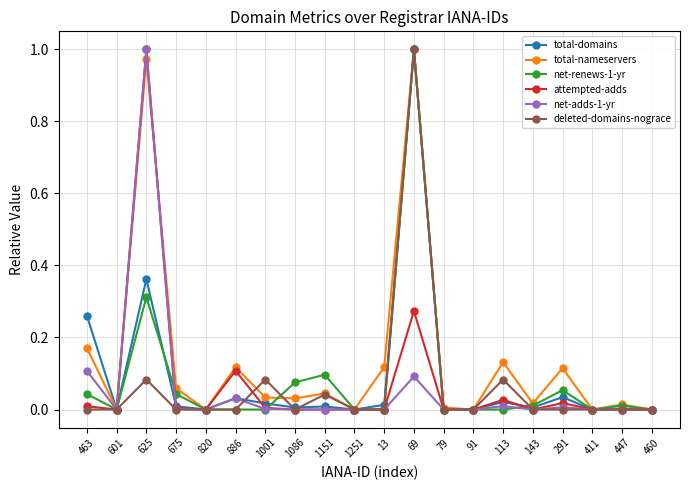

At which label does attempted-adds reach its peak?

625